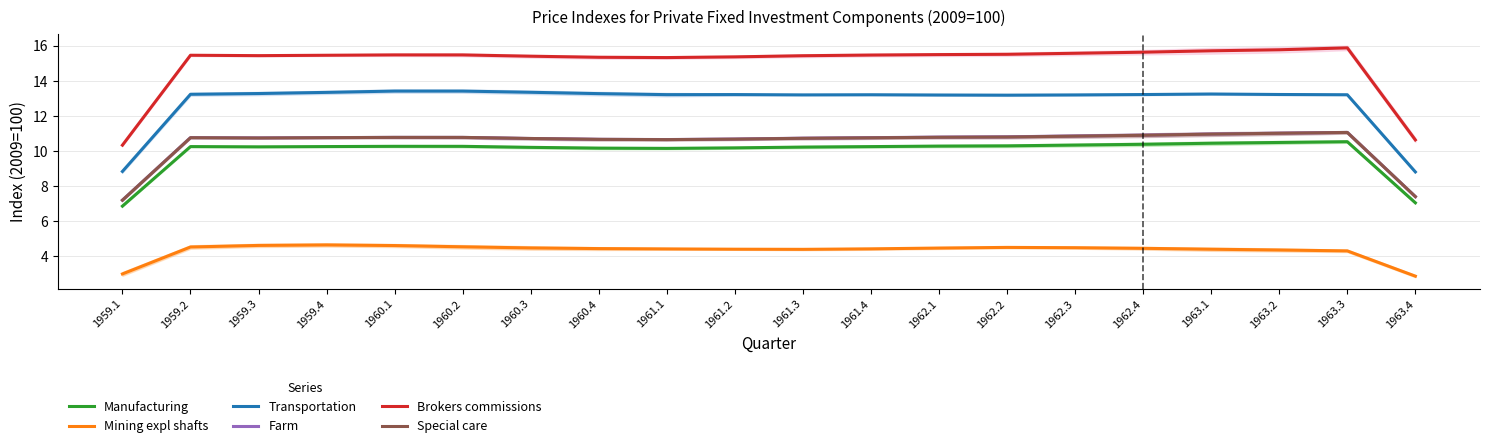

Does the chart display data point markers on the line(s)?

No